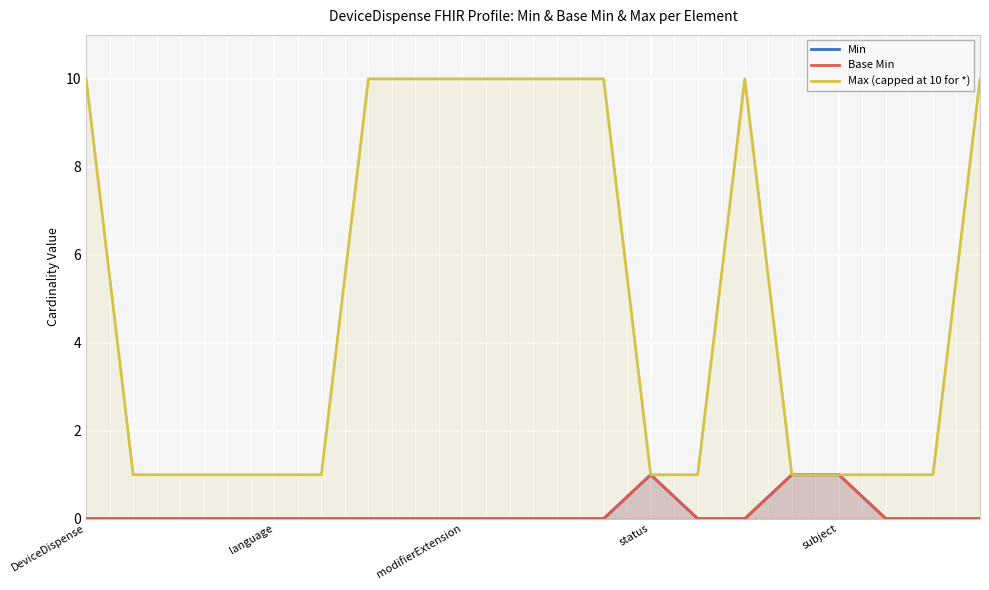

True or false: Base Min and Max (capped at 10 for *) cross at least once.

False